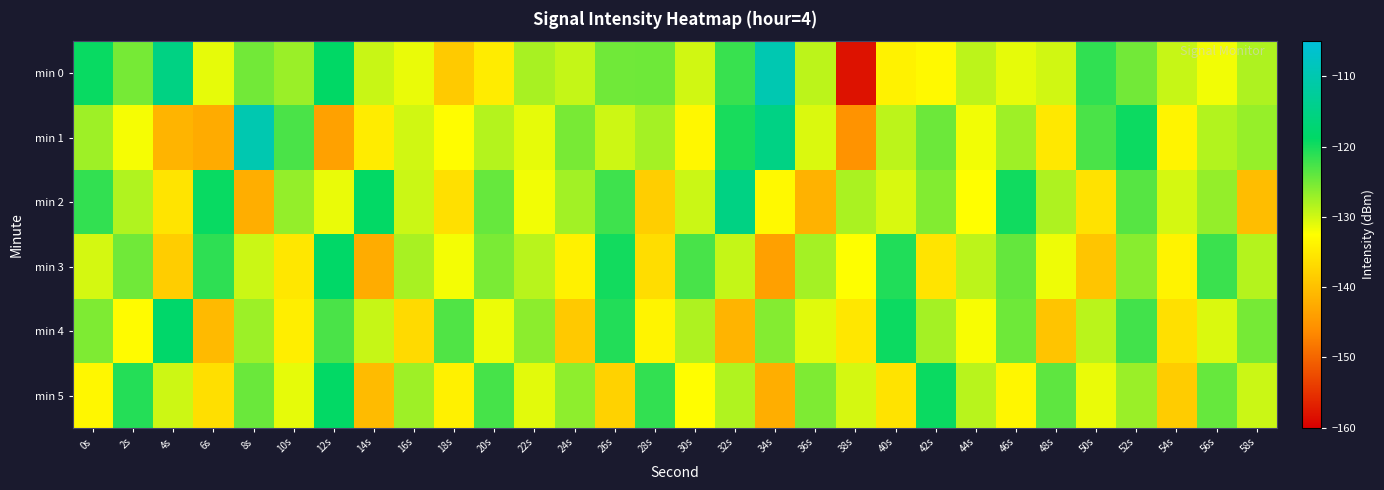

What is the greatest value displayed?

-109.8